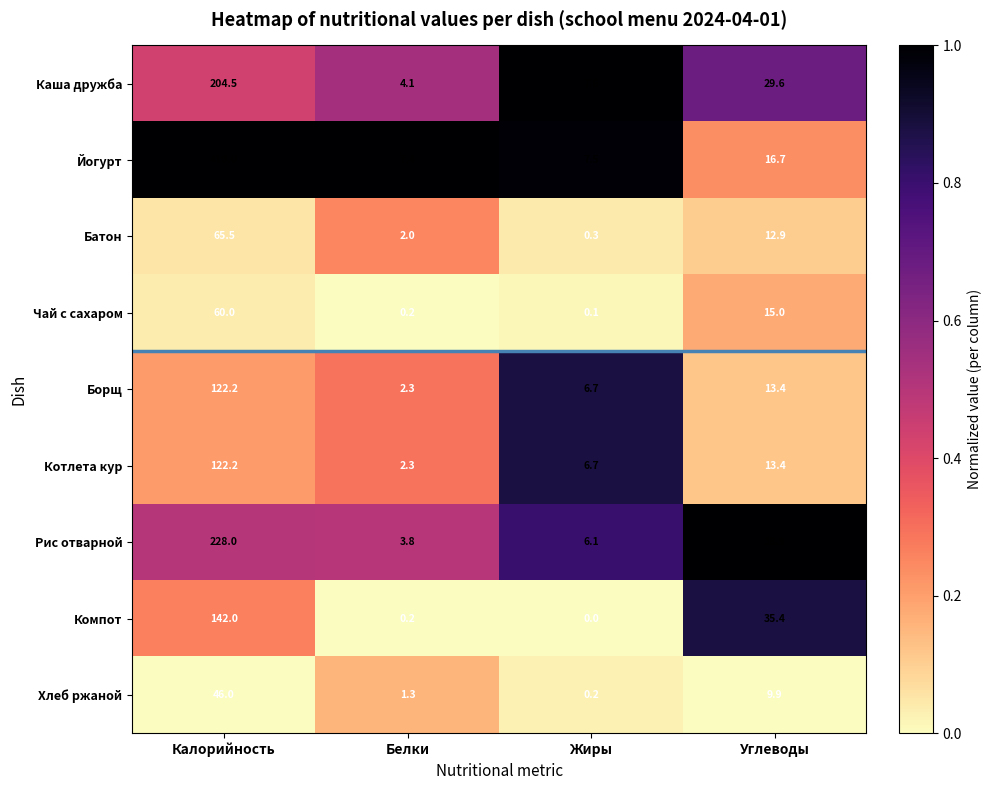

Read the Рис отварной value at Углеводы.

38.9